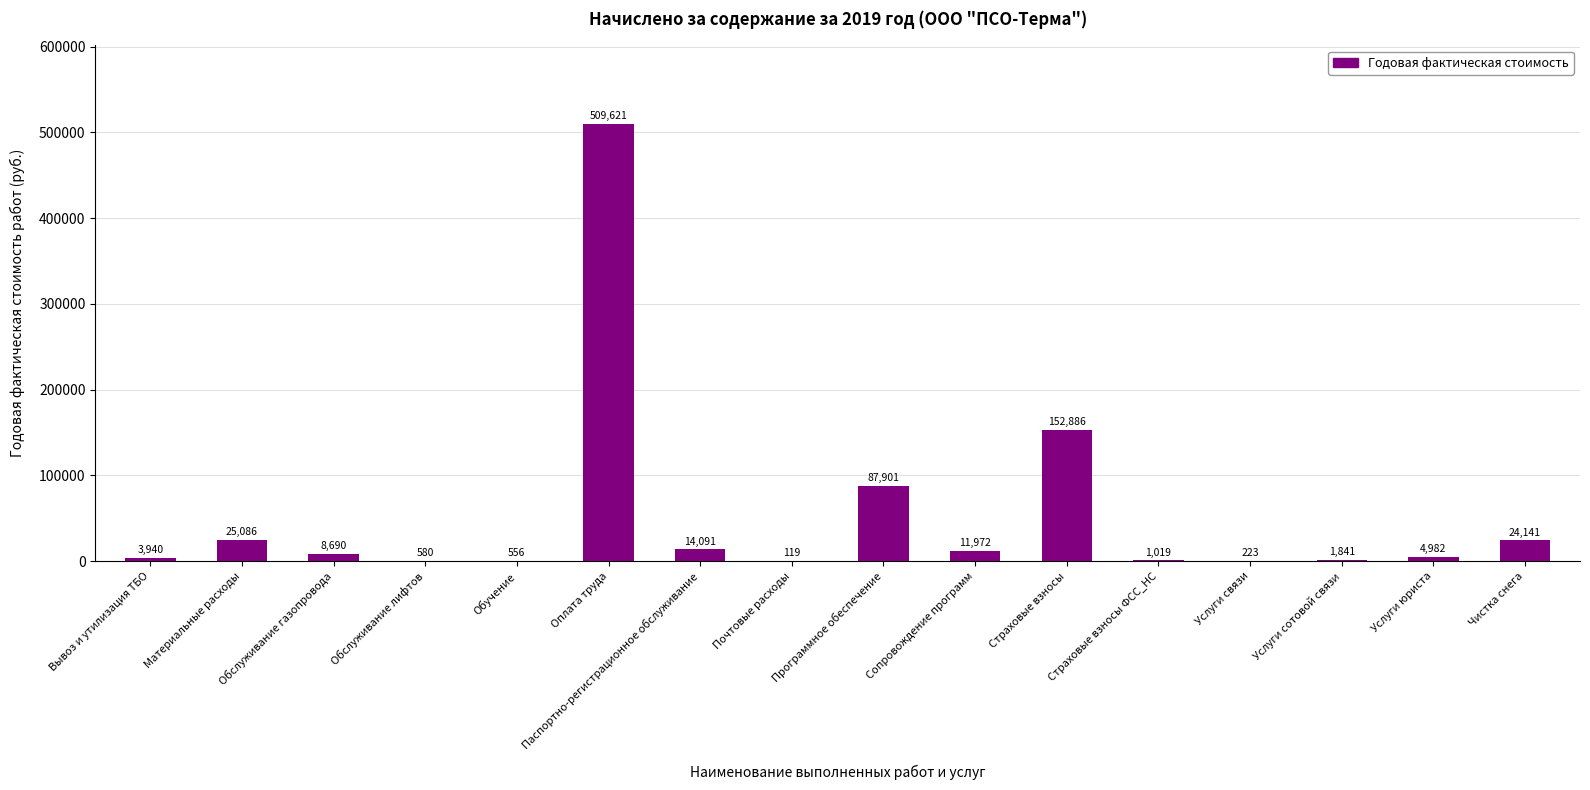

The value at Страховые взносы ФСС_НС is 1019.2. True or false?

True